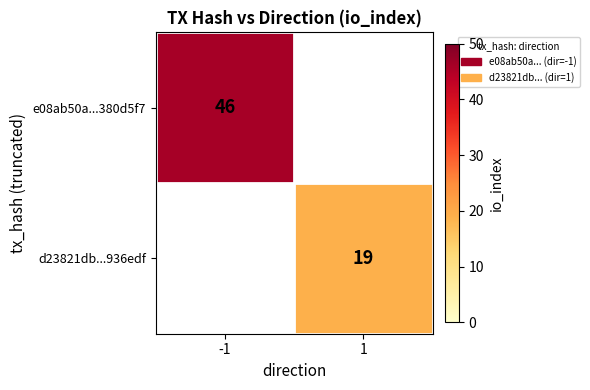

Is it true that e08ab50a...380d5f7 equals 31.0 at -1?

False